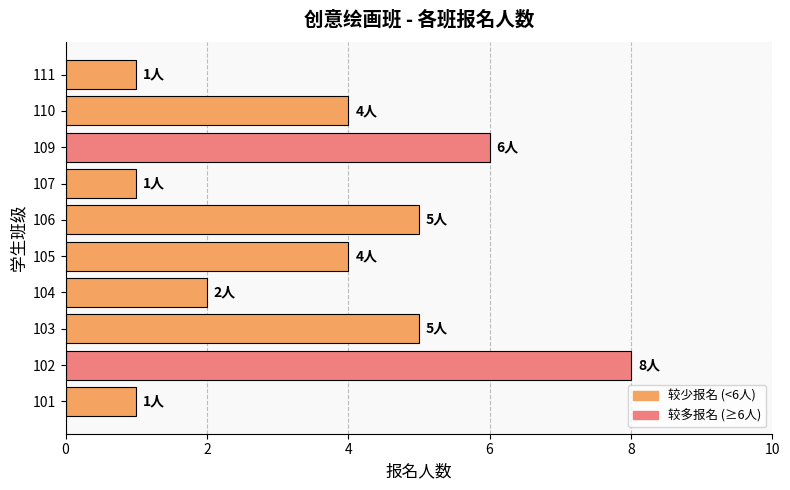

What is the change in value from 103 to 109?

+1